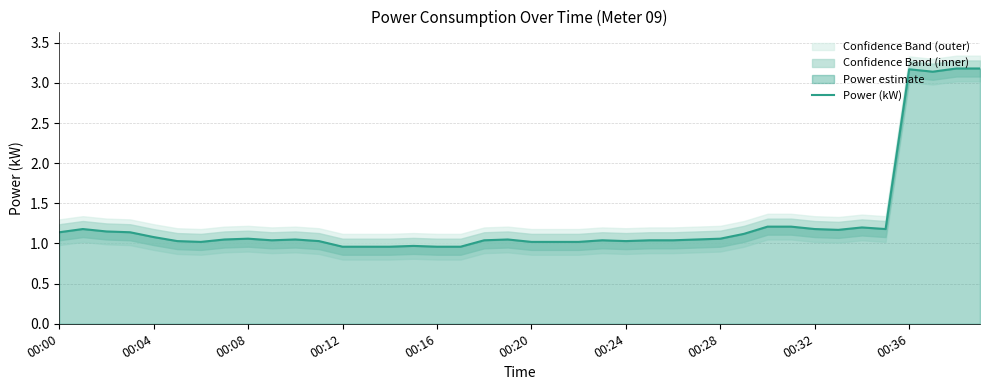

Reading left to right, list all the values displayed in this chart.

1.1	1.2	1.1	1.1	1.1	1.0	1.0	1.1	1.1	1.0	1.1	1.0	1.0	1.0	1.0	1.0	1.0	1.0	1.0	1.1	1.0	1.0	1.0	1.0	1.0	1.0	1.0	1.1	1.1	1.1	1.2	1.2	1.2	1.2	1.2	1.2	3.2	3.1	3.2	3.2